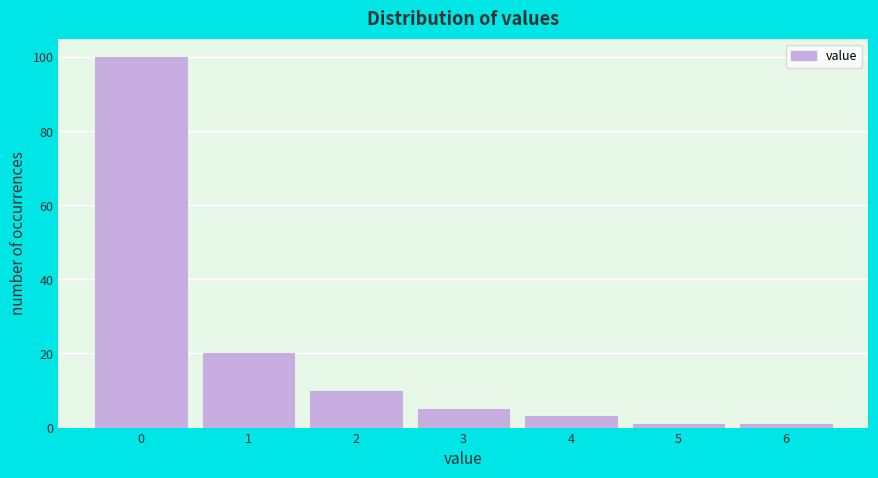

Reading left to right, transcribe this chart: for each bar, give the range it covers on the x-axis and its height. The values are not printed on the chart, so give them approximately, as read against the axis.

-0.5 to 0.5: 100
0.5 to 1.5: 20
1.5 to 2.5: 10
2.5 to 3.5: 6
3.5 to 4.5: 4
4.5 to 5.5: under 2
5.5 to 6.5: under 2